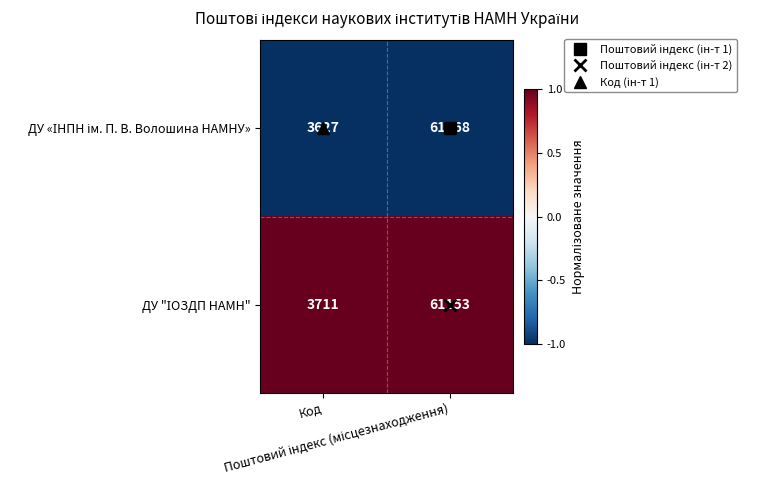

What is the smallest value displayed?

3627